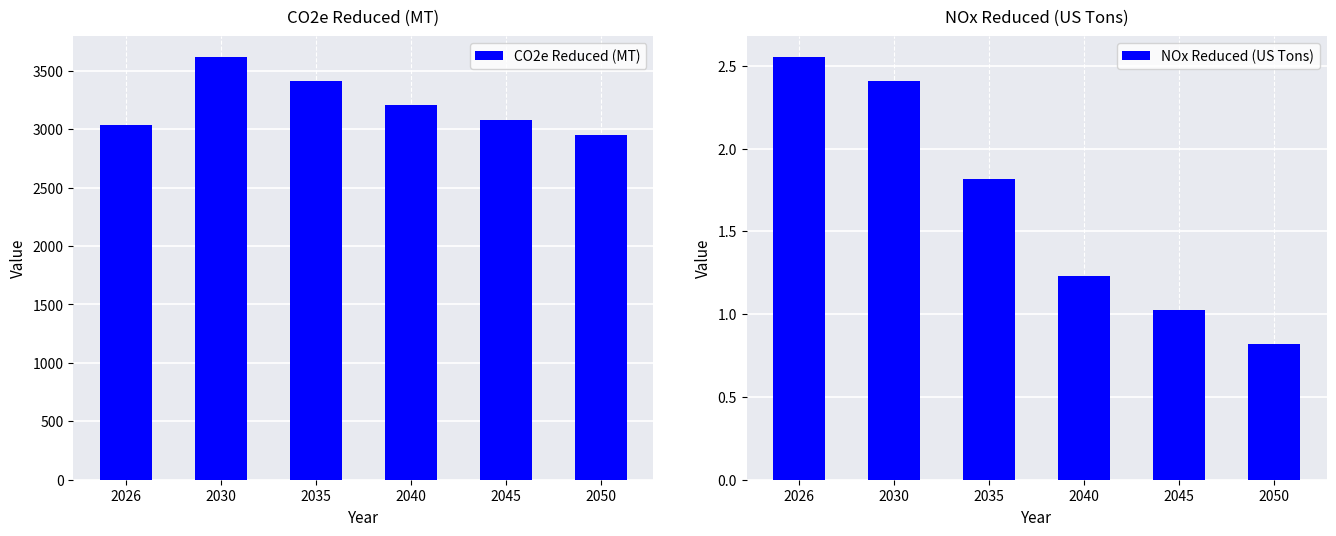

Reading left to right, list all the values displayed in this chart.

CO2e Reduced (MT): 2026=3039.5	2030=3614.8	2035=3412.6	2040=3210.4	2045=3082.4	2050=2954.4
NOx Reduced (US Tons): 2026=2.6	2030=2.4	2035=1.8	2040=1.2	2045=1.0	2050=0.8